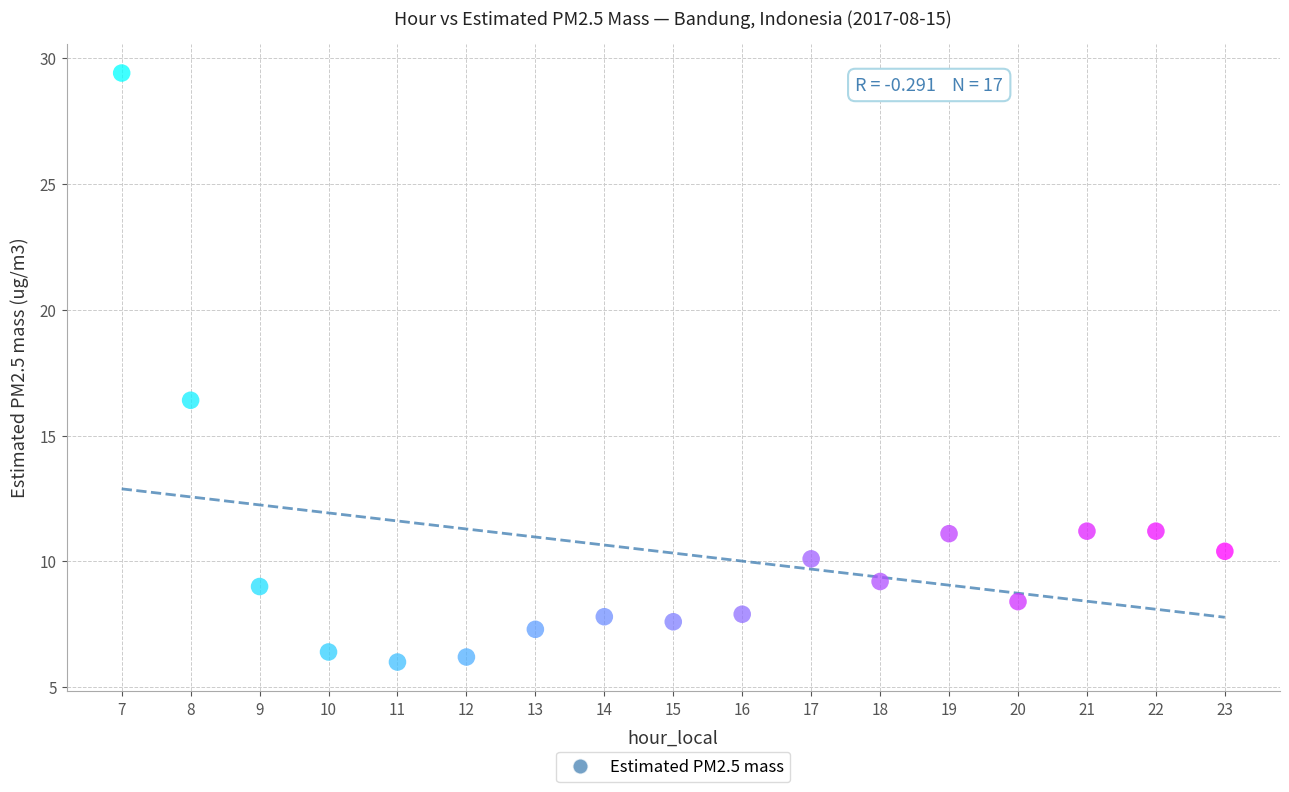

What Y value in the scatter plot is closest to 17?

16.4